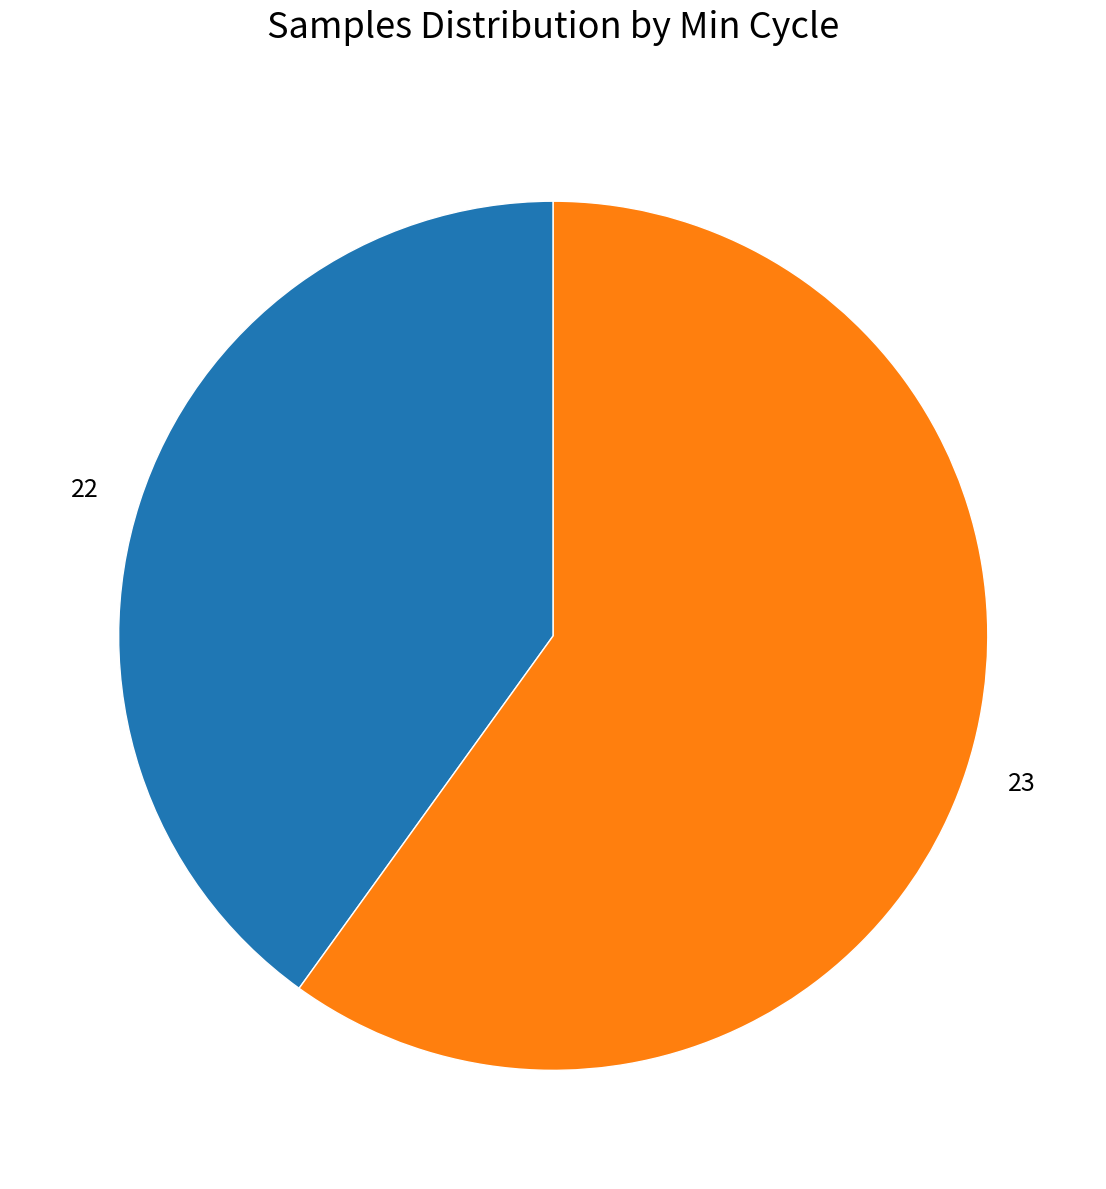

Does 23 account for over 50% of the chart?

Yes